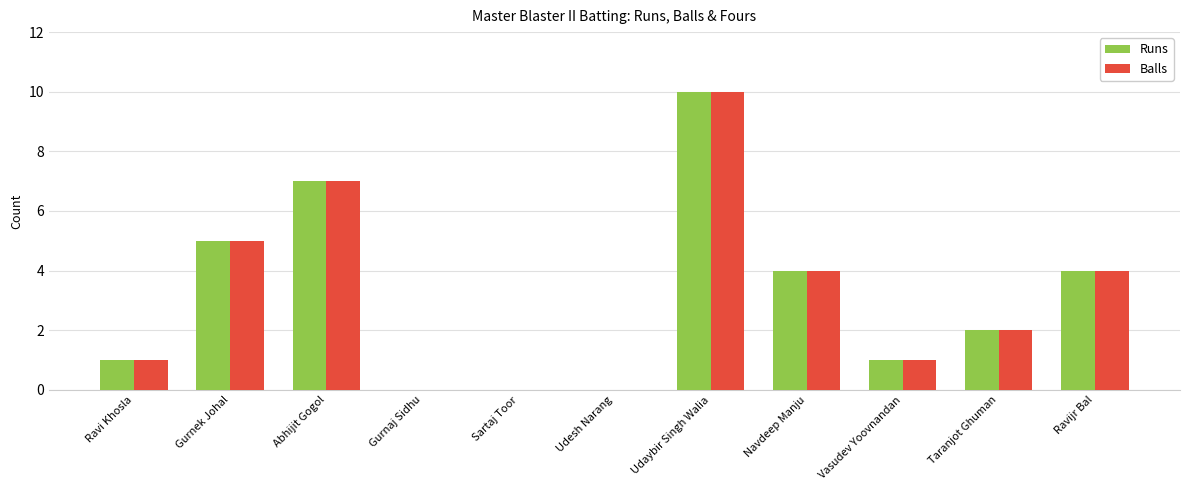

The Balls series shows -6 at Udesh Narang. True or false?

False